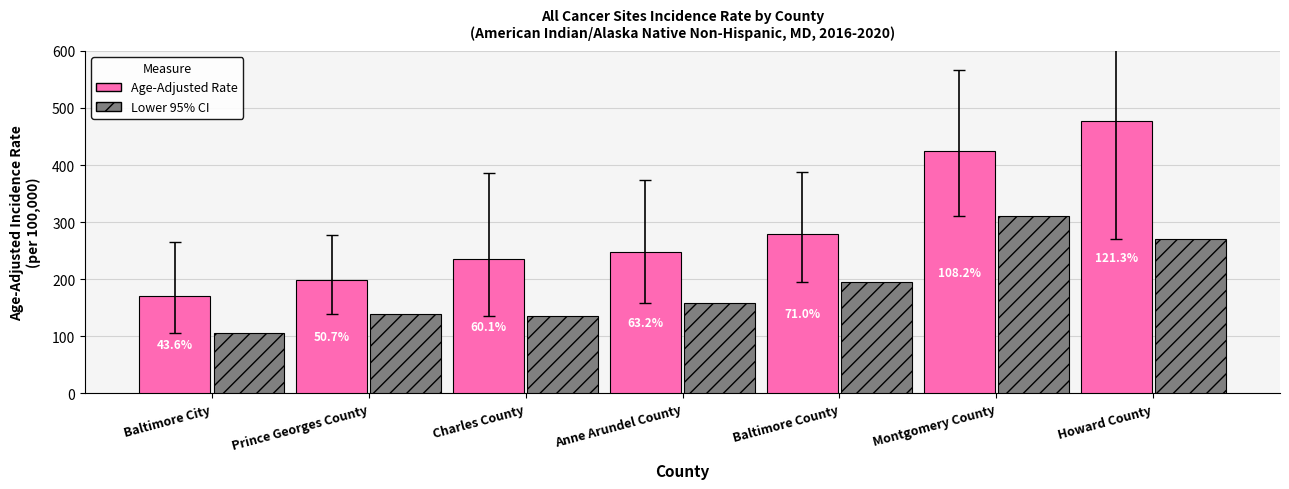

What are all the series names shown in the legend?

Age-Adjusted Rate, Lower 95% CI